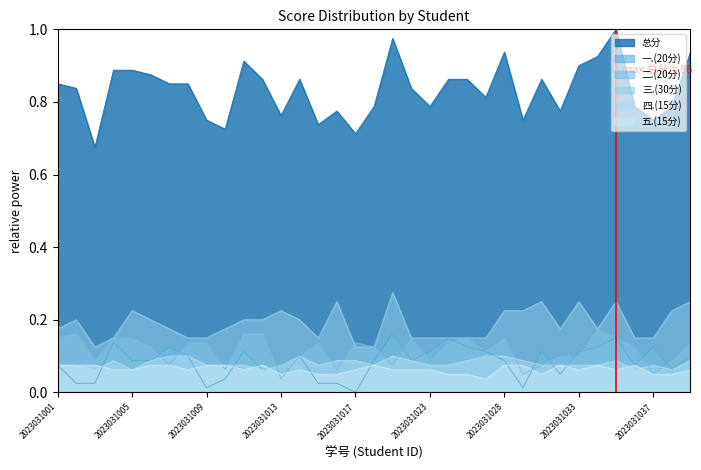

At which category does 二.(20分) reach its first local peak?

2023031002